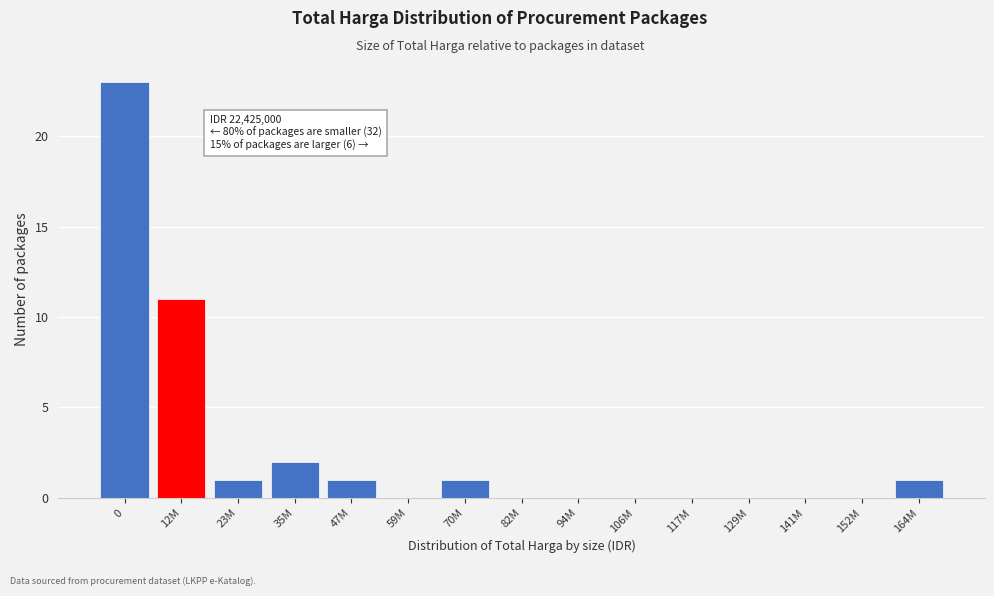

Reading left to right, what are all the values shown in this chart?

0=23	12M=11	23M=1	35M=2	47M=1	59M=0	70M=1	82M=0	94M=0	106M=0	117M=0	129M=0	141M=0	152M=0	164M=1